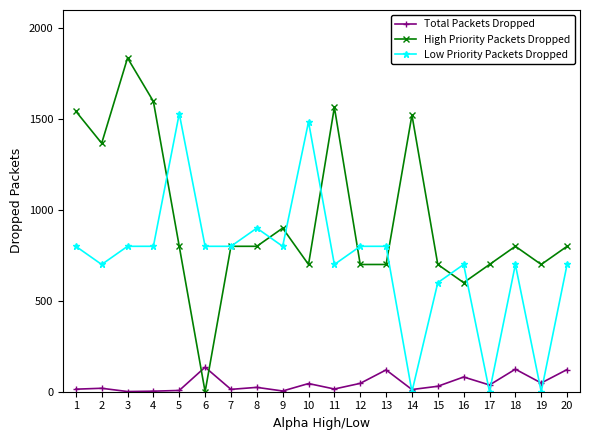

How many series are shown in this chart?

3